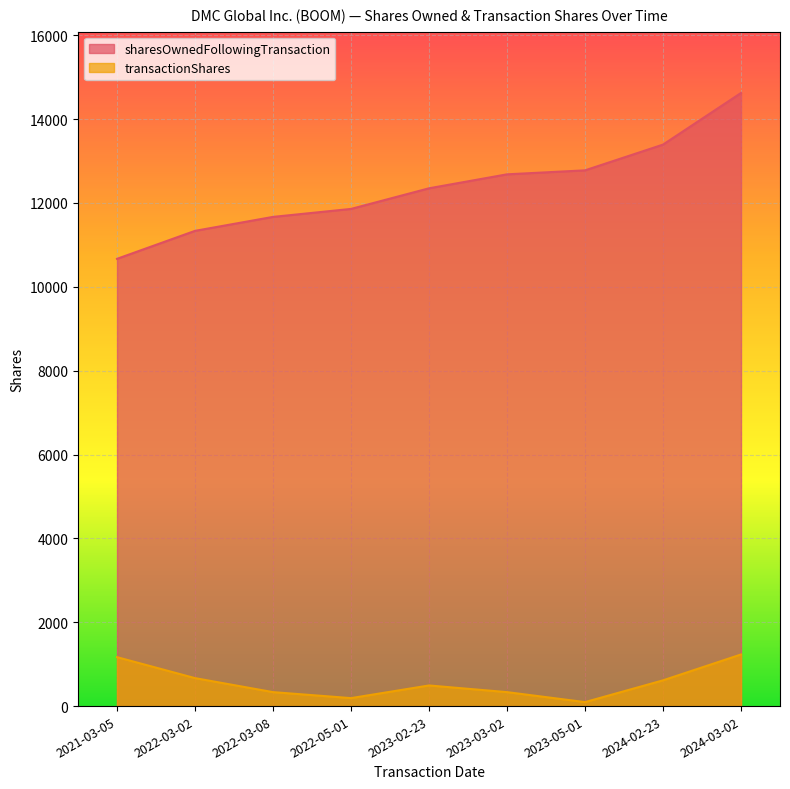

What is the smallest value displayed?

95